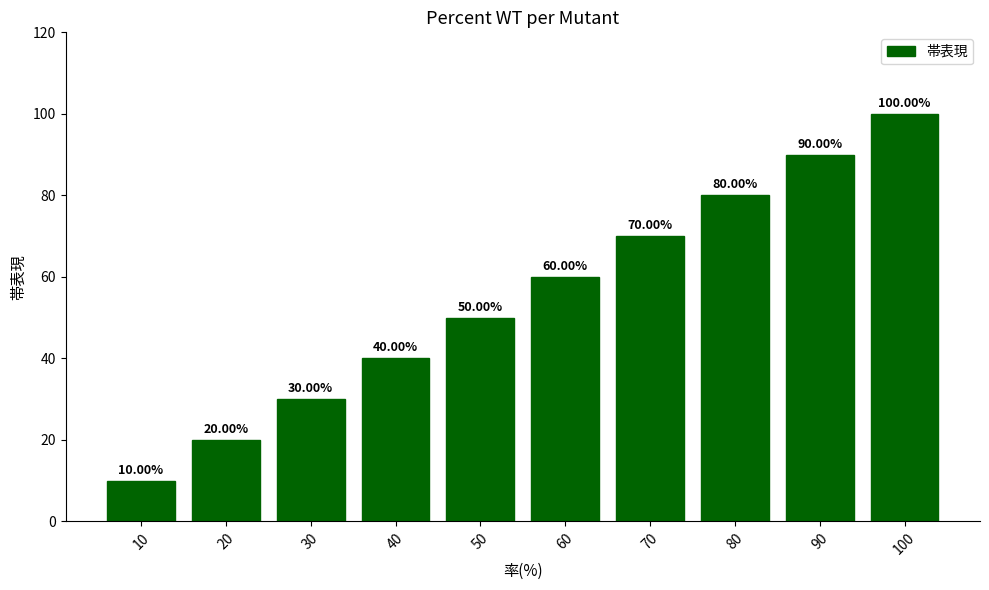

Reading left to right, what are all the values shown in this chart?

10=10	20=20	30=30	40=40	50=50	60=60	70=70	80=80	90=90	100=100